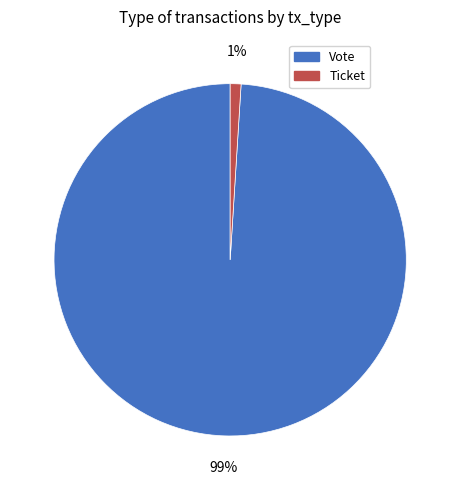

Between Ticket and Vote, which is larger?

Vote